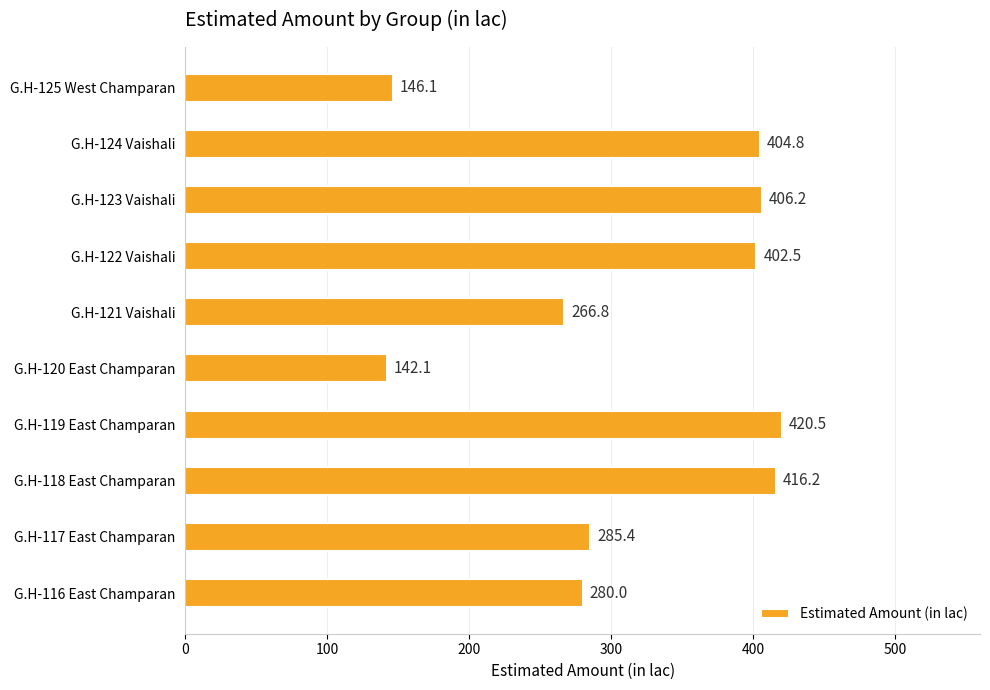

Between G.H-123 Vaishali and G.H-118 East Champaran, which is larger?

G.H-118 East Champaran